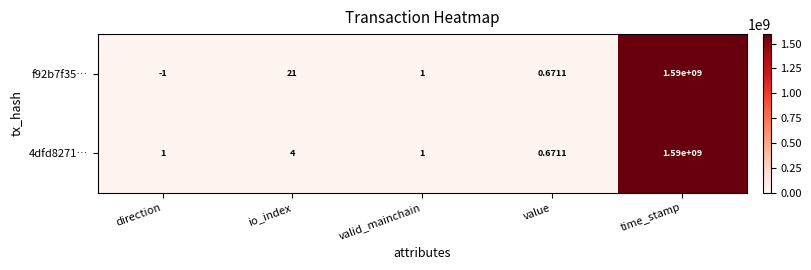

Which category has the highest value across all series?

time_stamp